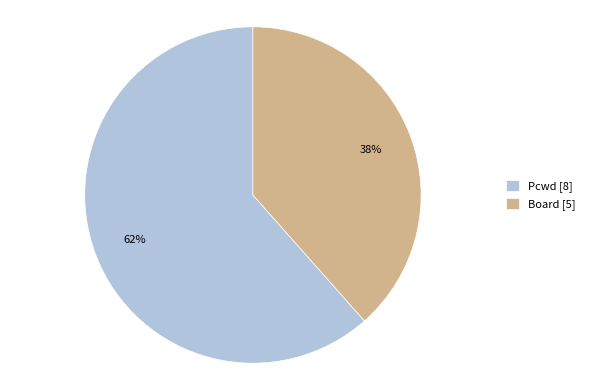

Count the number of slices in the pie.

2